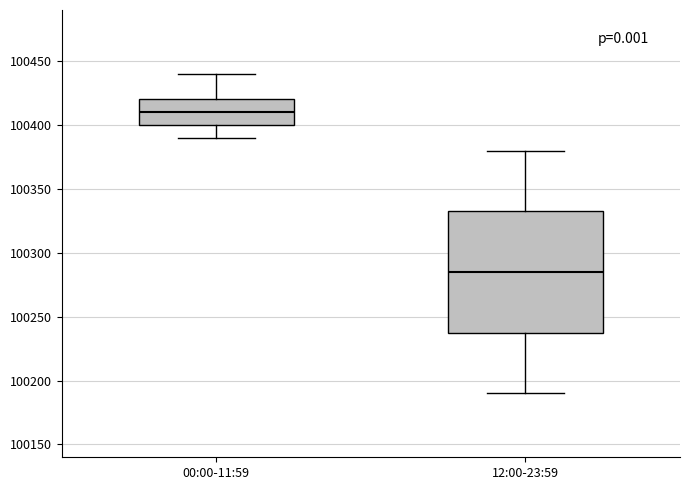

Reading left to right, read every box against the y-axis: the position of its median line, the range the box covers, and the ends of its whiskers. The values are not printed on the chart, so give them approximately, as read against the axis.

00:00-11:59: median 100410, box 100400 to 100420, whiskers 100390 to 100440
12:00-23:59: median 100285, box 100240 to 100335, whiskers 100190 to 100380